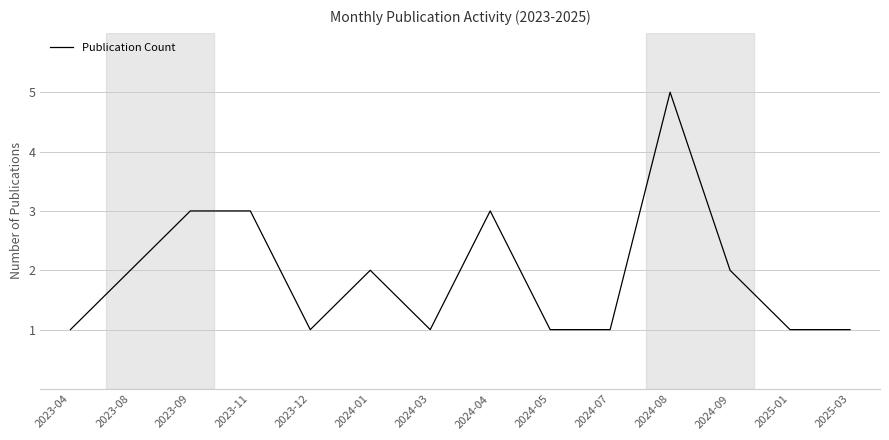

What is the greatest value displayed?

5